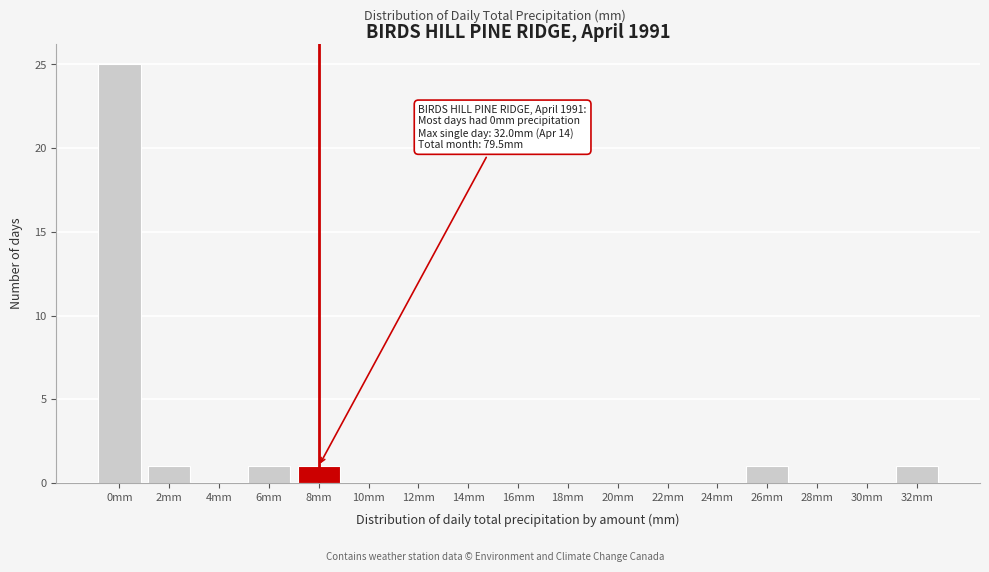

Reading left to right, transcribe all the data shown in this chart.

0mm=25	2mm=1	4mm=0	6mm=1	8mm=1	10mm=0	12mm=0	14mm=0	16mm=0	18mm=0	20mm=0	22mm=0	24mm=0	26mm=1	28mm=0	30mm=0	32mm=1